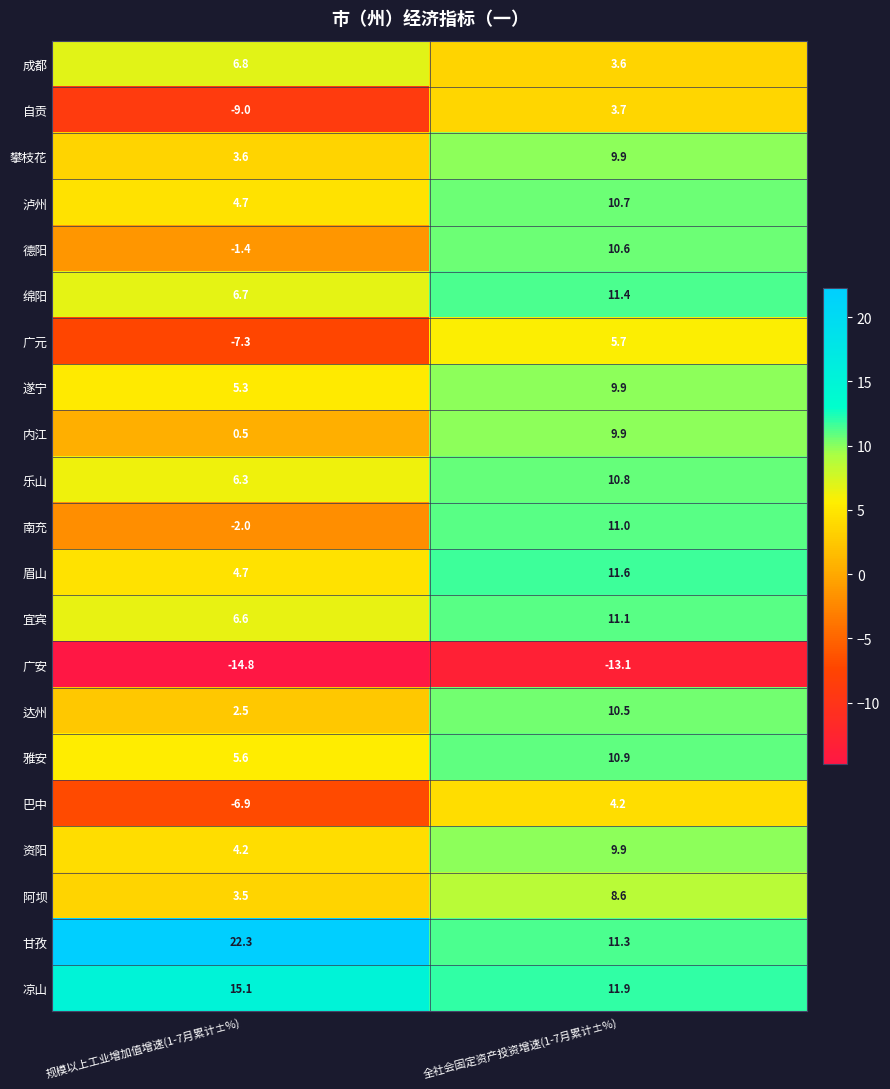

Which category has the highest value across all series?

规模以上工业增加值增速(1-7月累计±%)